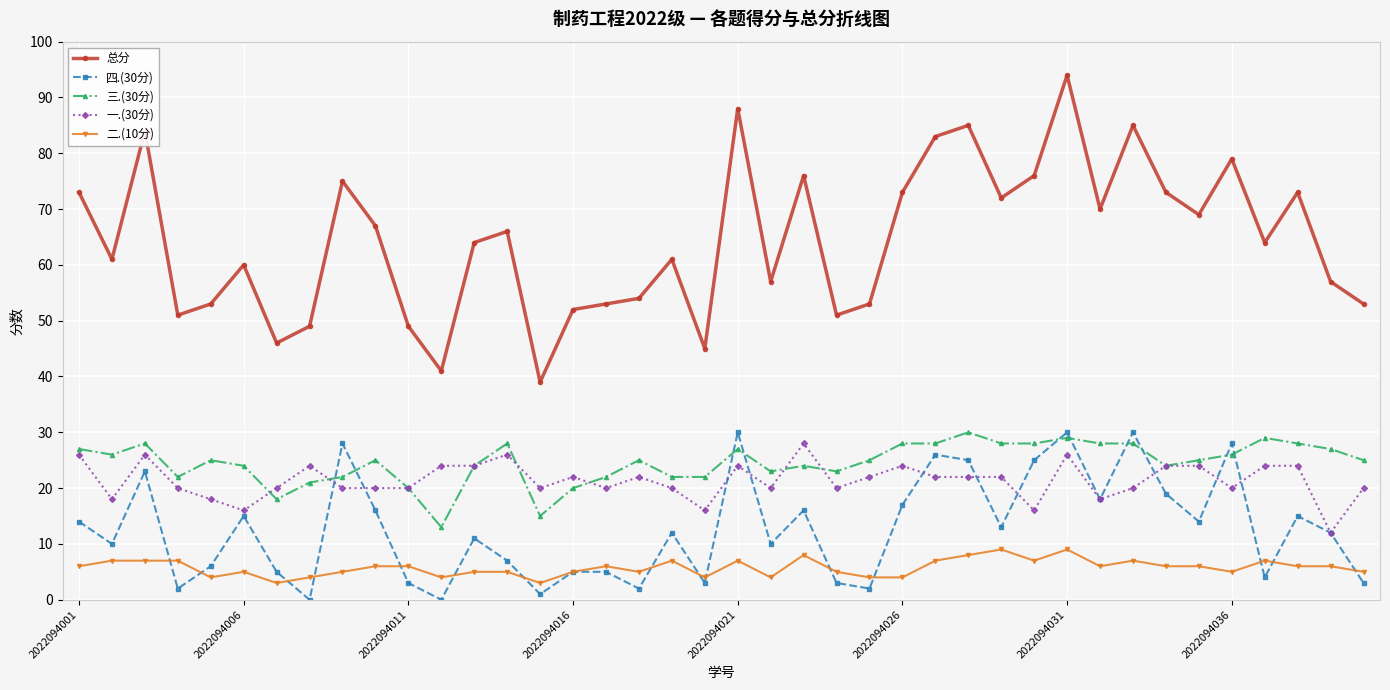

Is this an area chart (filled region under the line)?

No